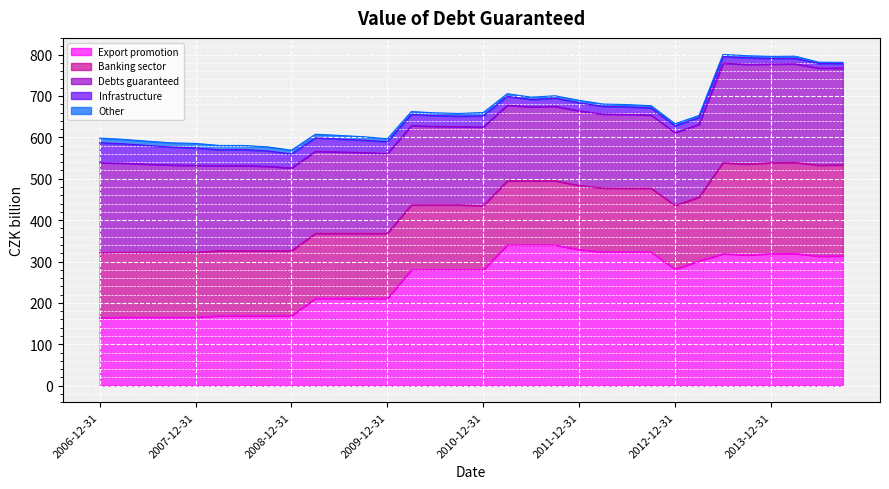

What are all the series names shown in the legend?

Export promotion, Banking sector, Debts guaranteed, Infrastructure, Other